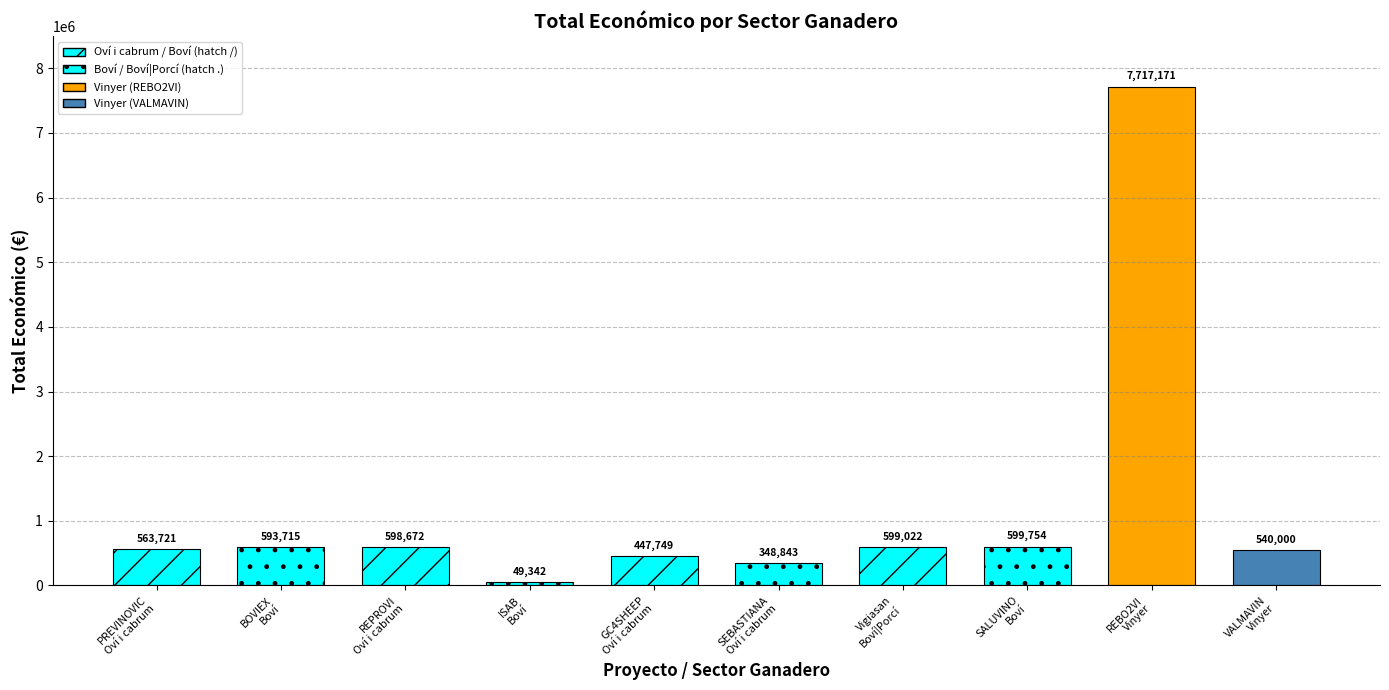

Rank the categories by value from lowest to highest.

Boví (ISAB), Oví i cabrum (SEBASTIANA), Oví i cabrum (GC4SHEEP), Vinyer (VALMAVIN), Oví i cabrum (PREVINOVIC), Boví (BOVIEX), Oví i cabrum (REPROVI), Boví|Porcí (Vigiasan), Boví (SALUVINO), Vinyer (REBO2VI)